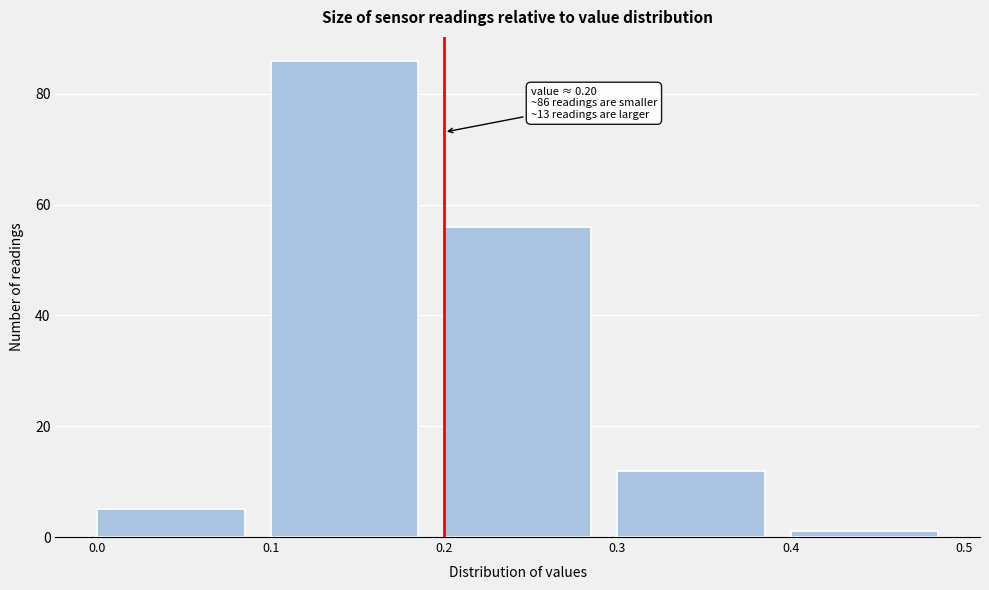

Which range on the x-axis has the tallest bar?

0.1 to 0.2